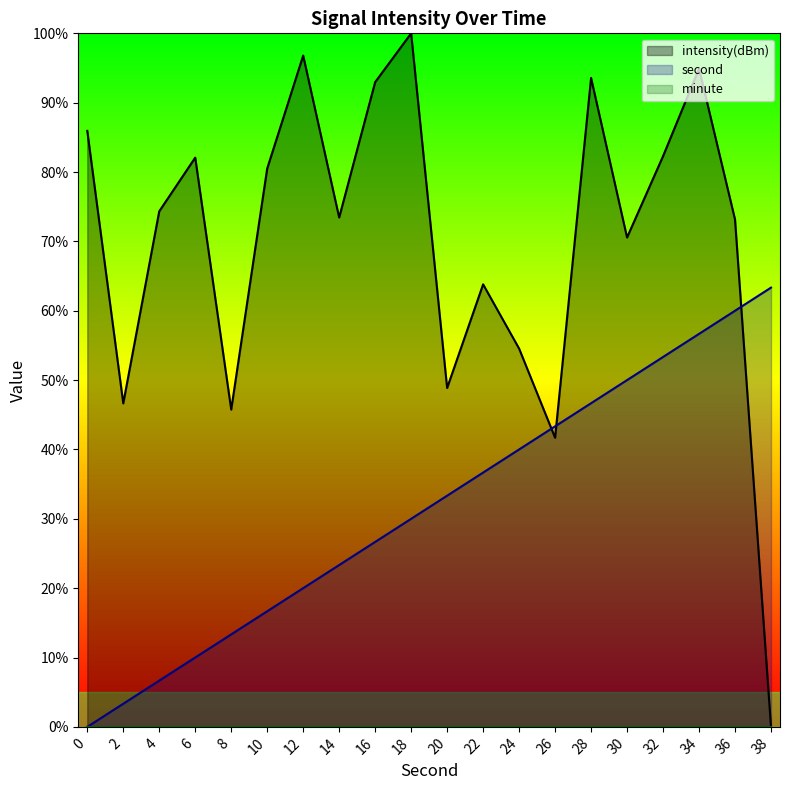

True or false: intensity(dBm) has a value of 11.2 at 20.

False